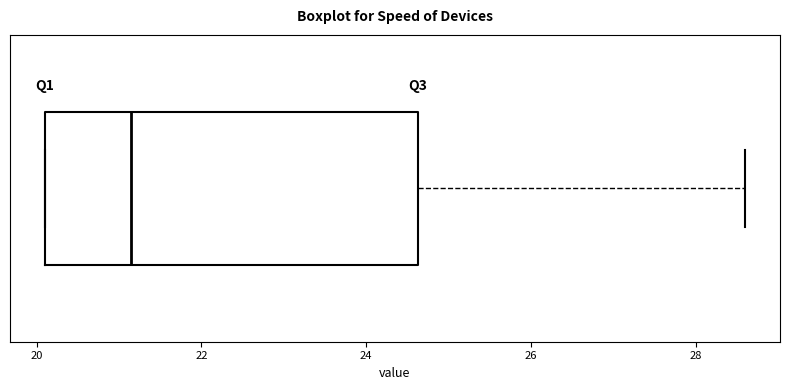

Where is the right edge of the box on the x-axis? The values are not printed on the chart, so give them approximately, as read against the axis.

24.6